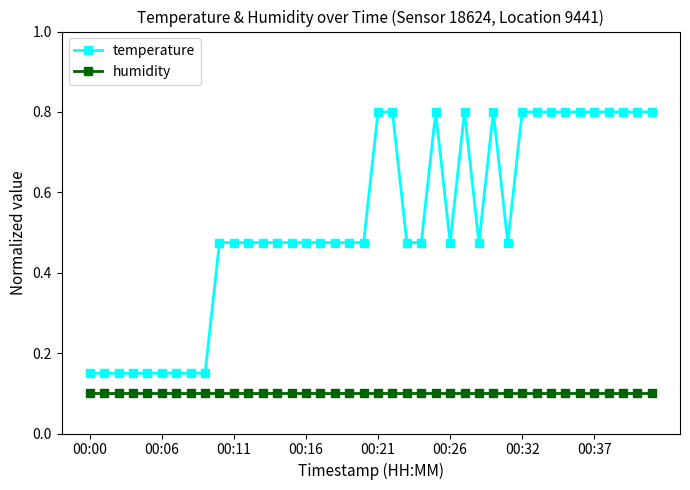

True or false: humidity and temperature intersect in this chart.

False